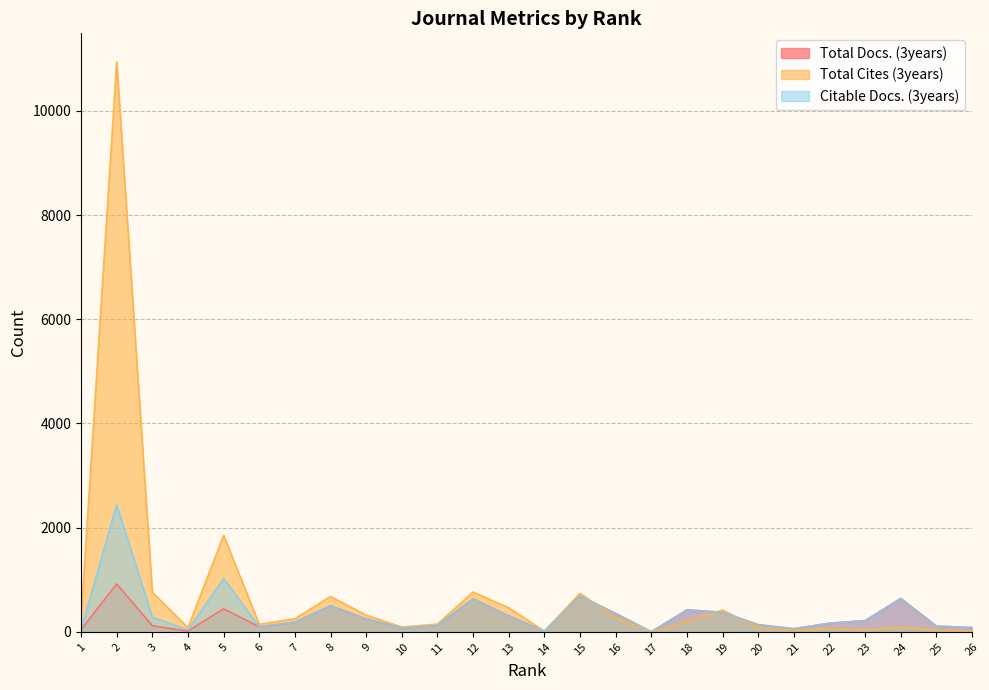

Is the value of Citable Docs. (3years) at 26 greater than the value of Total Docs. (3years) at 20?

No